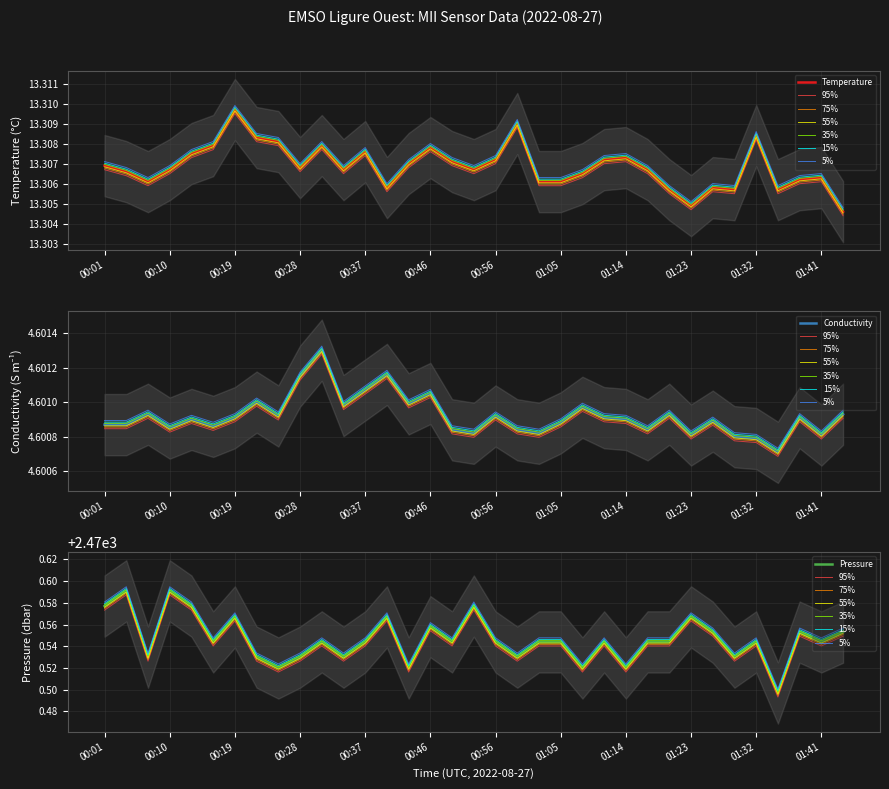

What is the value of the Conductivity point at the 16th from the left?

4.6